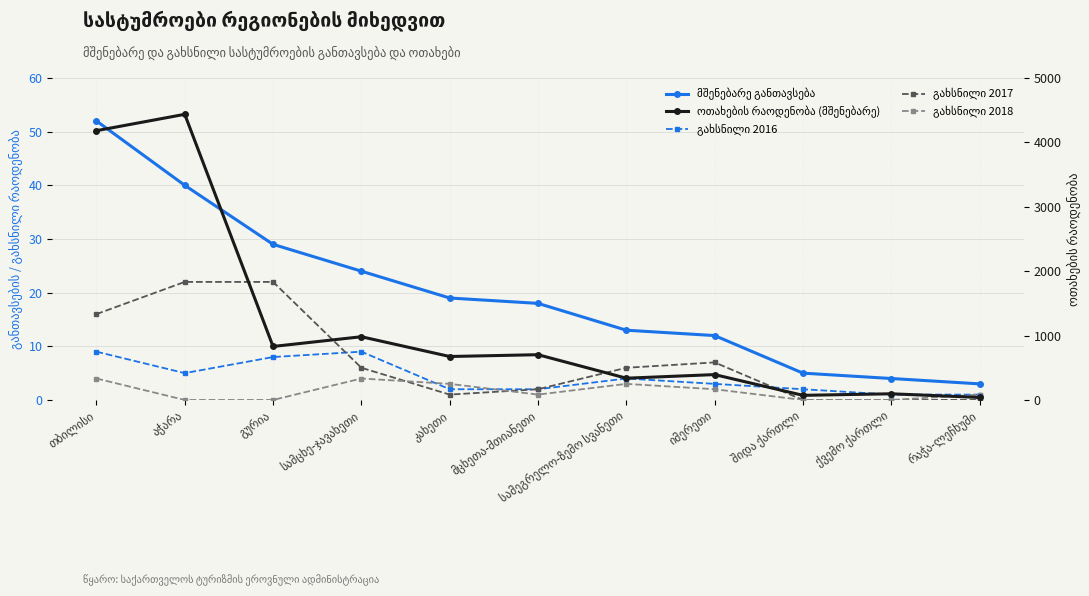

Reading left to right, what are all the values shown in this chart?

მშენებარე განთავსება: თბილისი=52	აჭარა=40	გურია=29	სამცხე-ჯავახეთი=24	კახეთი=19	მცხეთა-მთიანეთი=18	სამეგრელო-ზემო სვანეთი=13	იმერეთი=12	შიდა ქართლი=5	ქვემო ქართლი=4	რაჭა-ლეჩხუმი=3
გახსნილი 2016: თბილისი=9	აჭარა=5	გურია=8	სამცხე-ჯავახეთი=9	კახეთი=2	მცხეთა-მთიანეთი=2	სამეგრელო-ზემო სვანეთი=4	იმერეთი=3	შიდა ქართლი=2	ქვემო ქართლი=1	რაჭა-ლეჩხუმი=1
გახსნილი 2017: თბილისი=16	აჭარა=22	გურია=22	სამცხე-ჯავახეთი=6	კახეთი=1	მცხეთა-მთიანეთი=2	სამეგრელო-ზემო სვანეთი=6	იმერეთი=7	შიდა ქართლი=0	ქვემო ქართლი=0	რაჭა-ლეჩხუმი=0
გახსნილი 2018: თბილისი=4	აჭარა=0	გურია=0	სამცხე-ჯავახეთი=4	კახეთი=3	მცხეთა-მთიანეთი=1	სამეგრელო-ზემო სვანეთი=3	იმერეთი=2	შიდა ქართლი=0	ქვემო ქართლი=0	რაჭა-ლეჩხუმი=1
ოთახების რაოდენობა (მშენებარე): თბილისი=4182	აჭარა=4436	გურია=831	სამცხე-ჯავახეთი=982	კახეთი=675	მცხეთა-მთიანეთი=703	სამეგრელო-ზემო სვანეთი=338	იმერეთი=394	შიდა ქართლი=72	ქვემო ქართლი=96	რაჭა-ლეჩხუმი=39